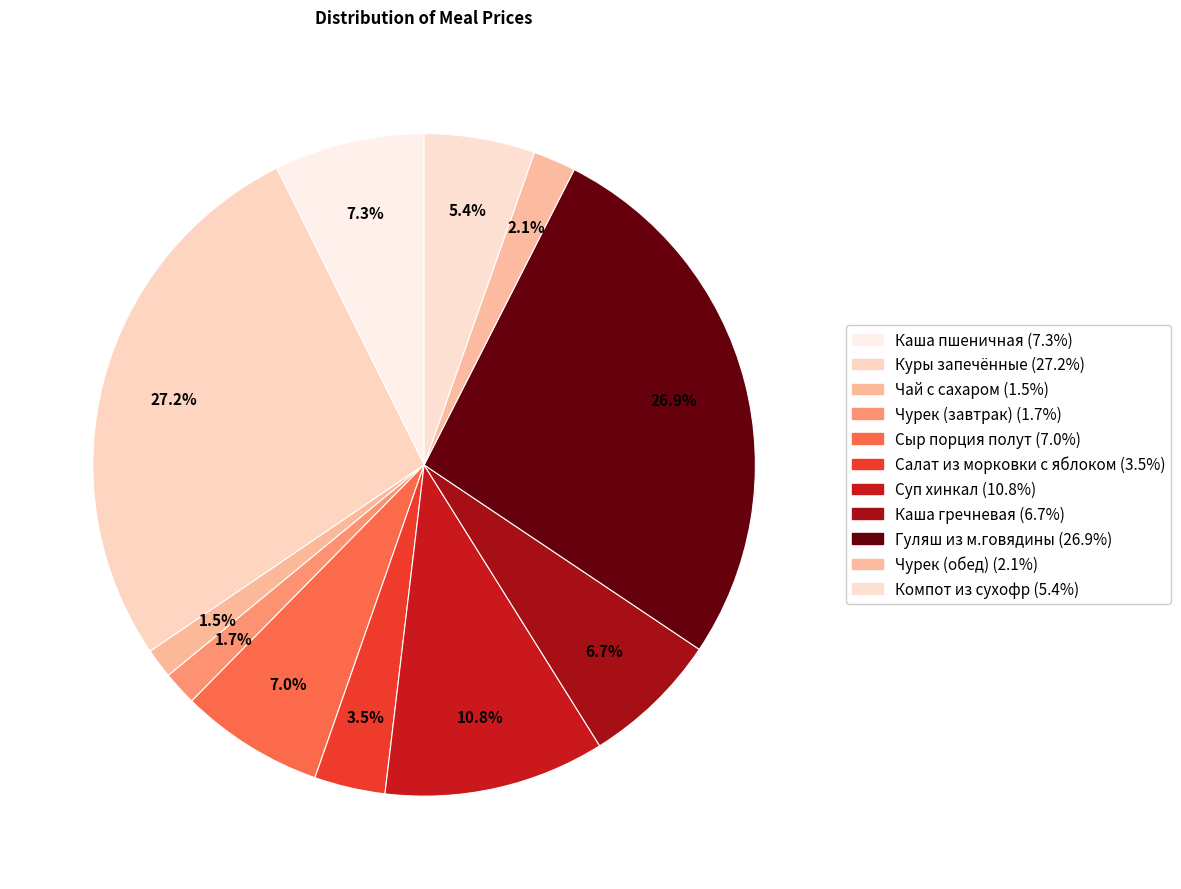

Count the number of slices in the pie.

11